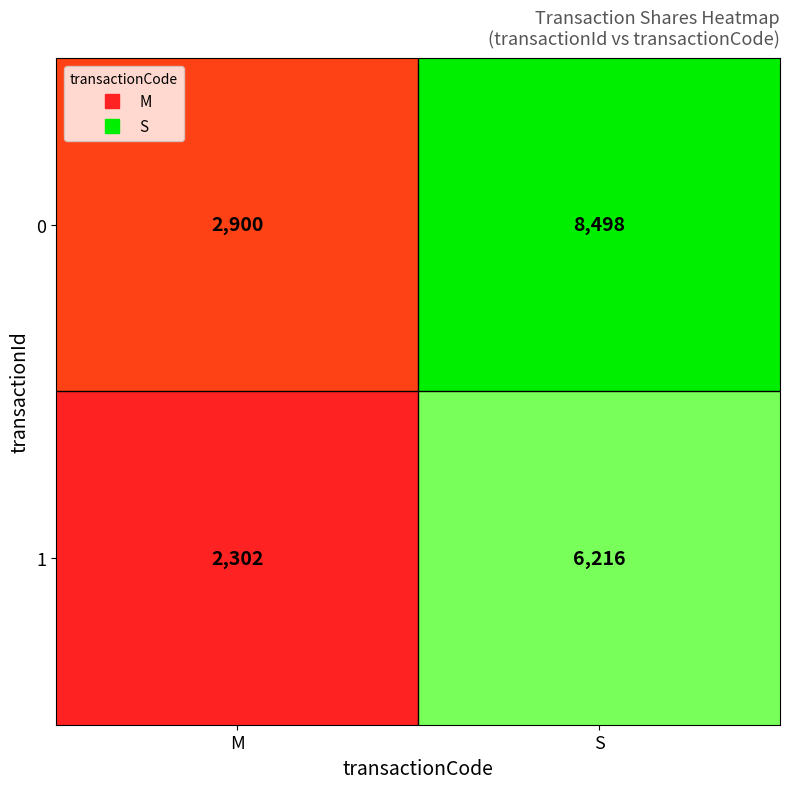

Which series has the largest total across all categories?

0